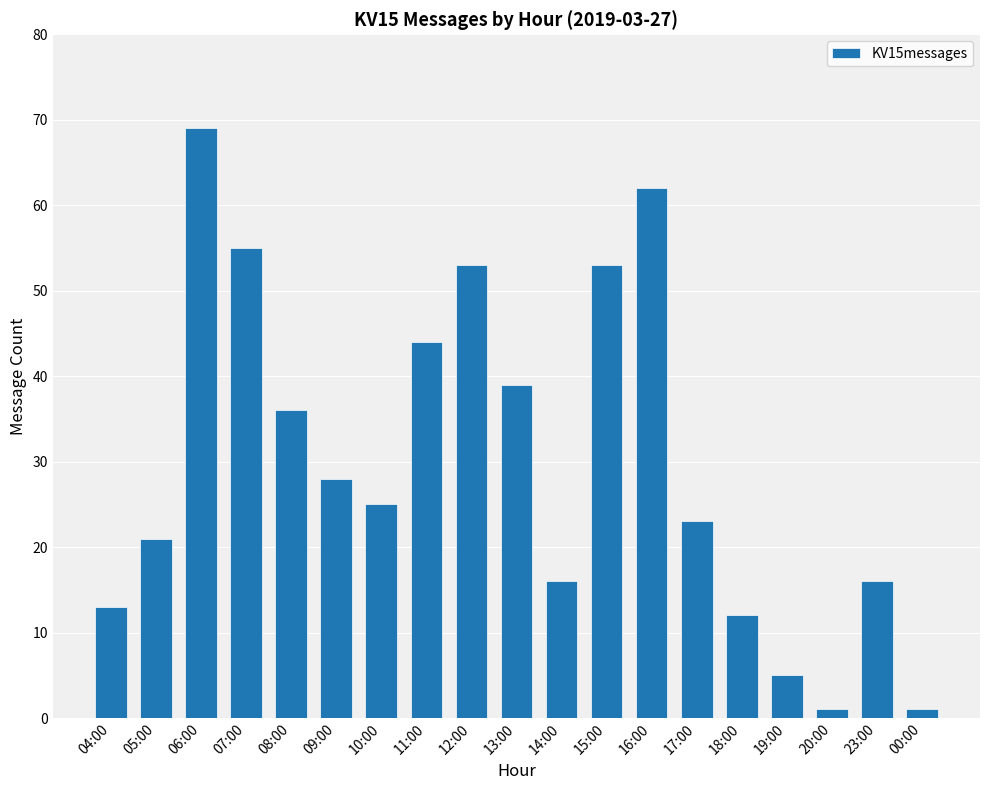

What position from the right is 04:00?

19